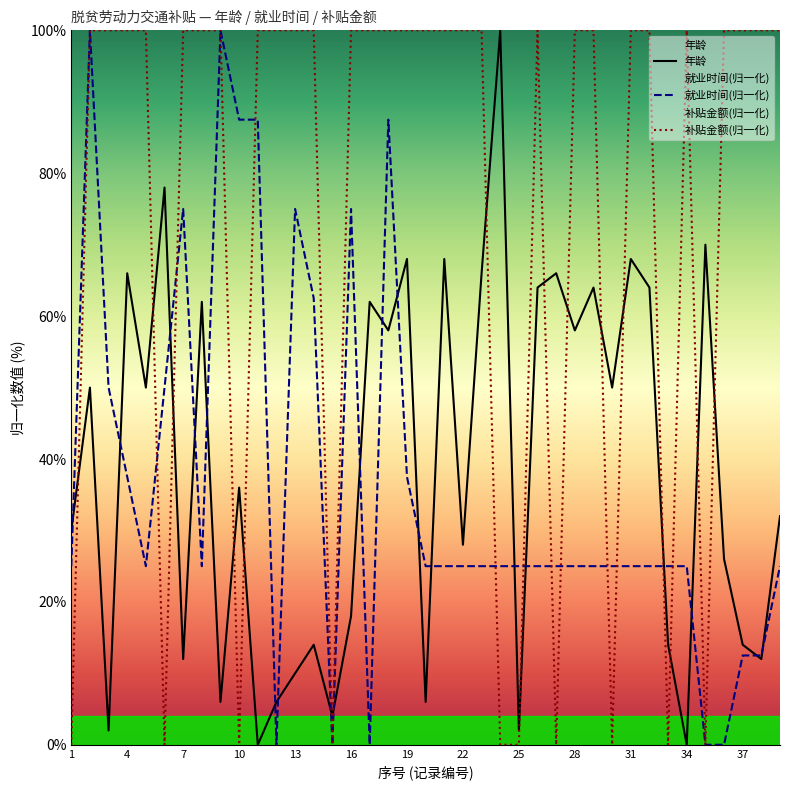

At which category does the chart reach its peak across all series?

23